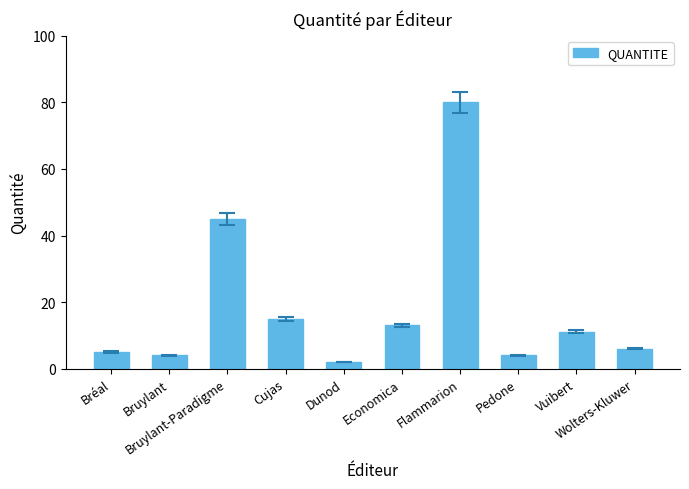

What is the label of the 2nd bar from the right?

Vuibert